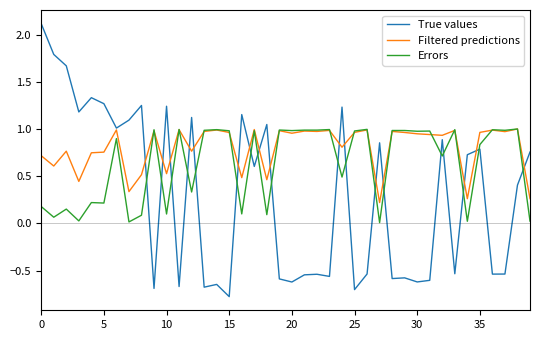

How many categories are shown in the chart?

40